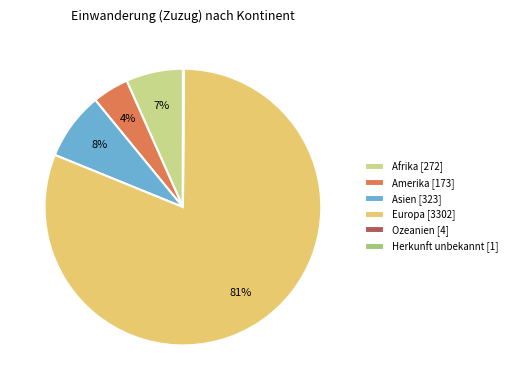

To the nearest percent, what percentage of the pie is Amerika?

4%